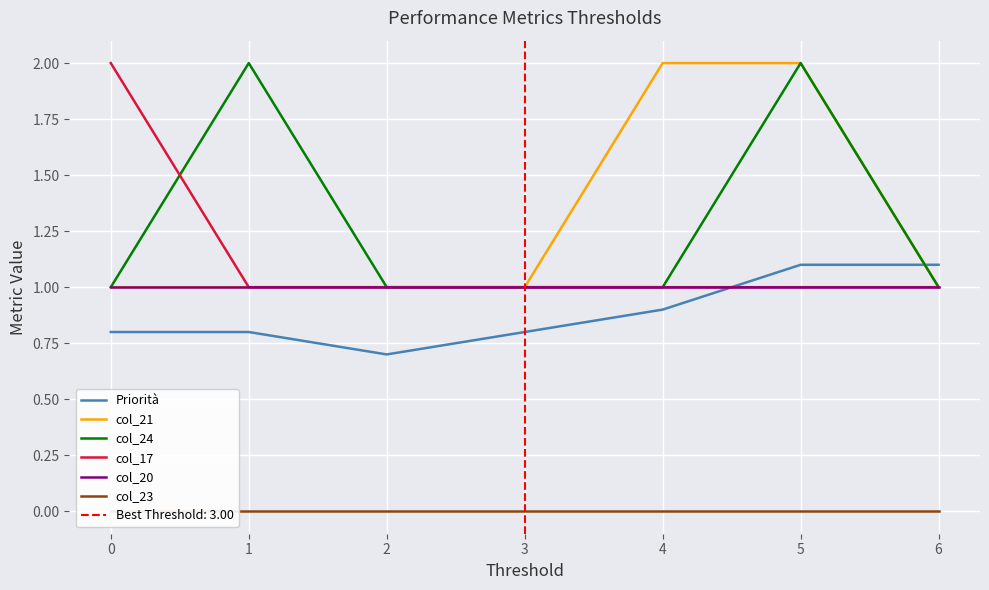

What is the minimum value for Priorità?

0.7